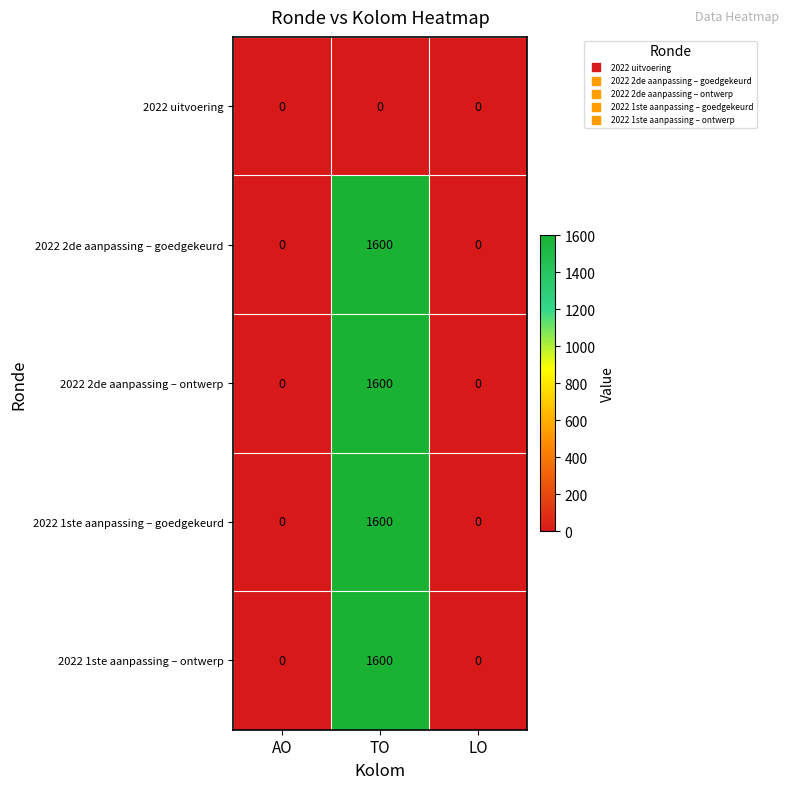

The 2022 1ste aanpassing – ontwerp series shows 1600 at TO. True or false?

True